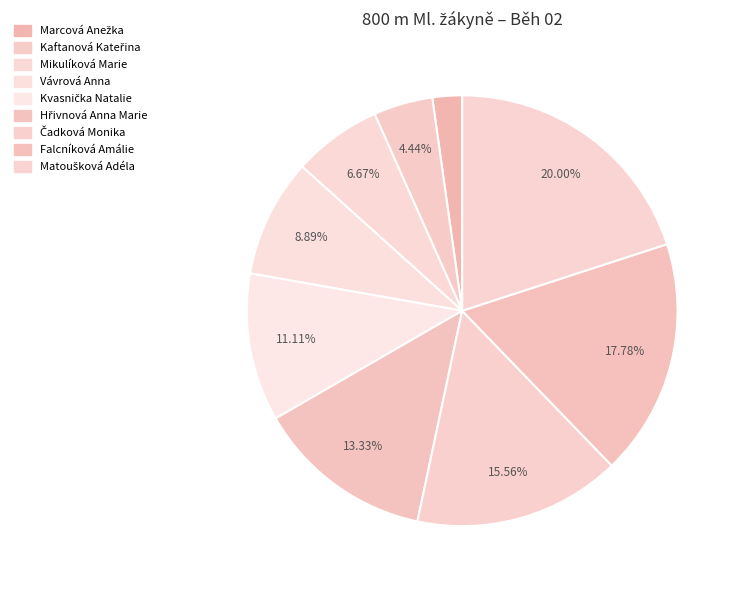

To the nearest percent, what portion does Kaftanová Kateřina represent?

4%